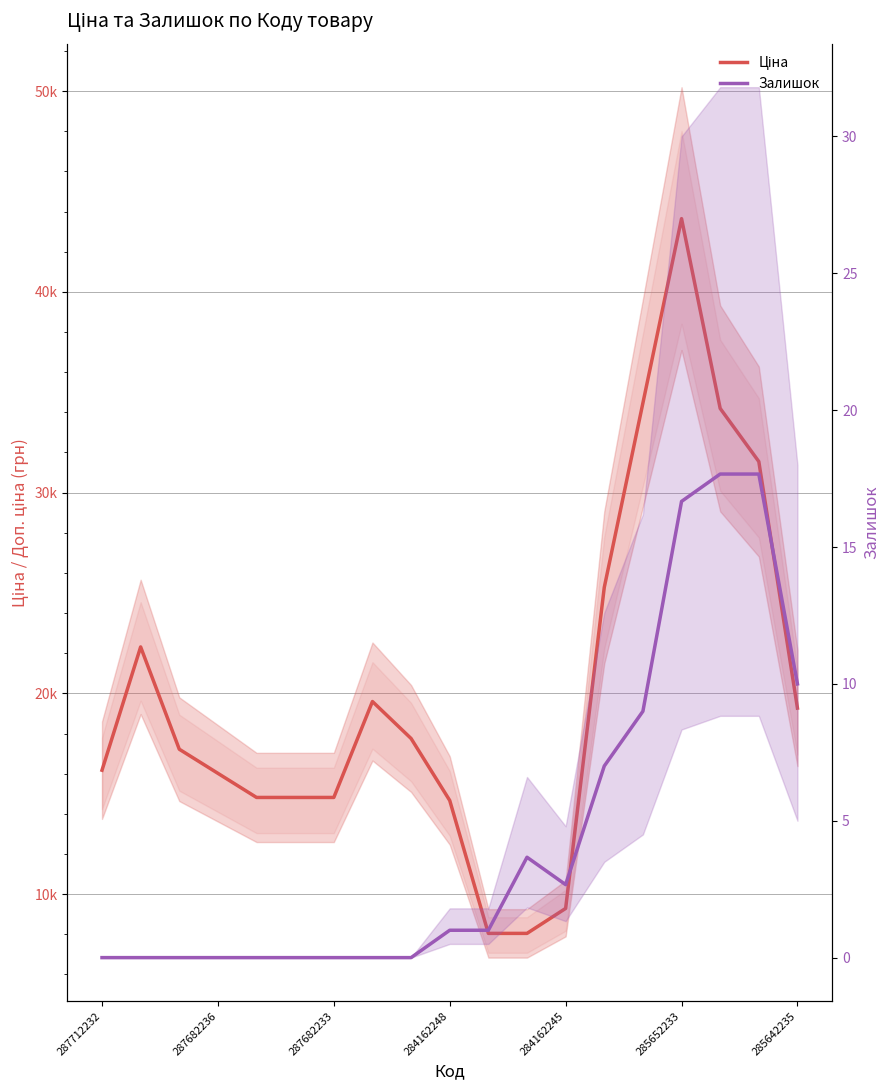

List the series in order of their overall mean, highest first.

Ціна, Залишок